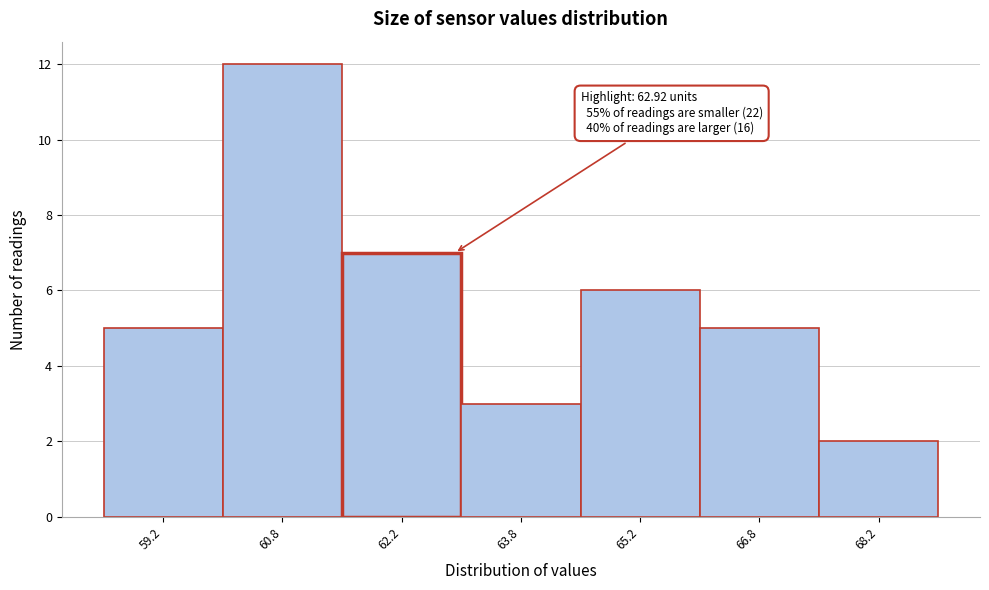

Which range on the x-axis has the tallest bar?

60.0 to 61.5